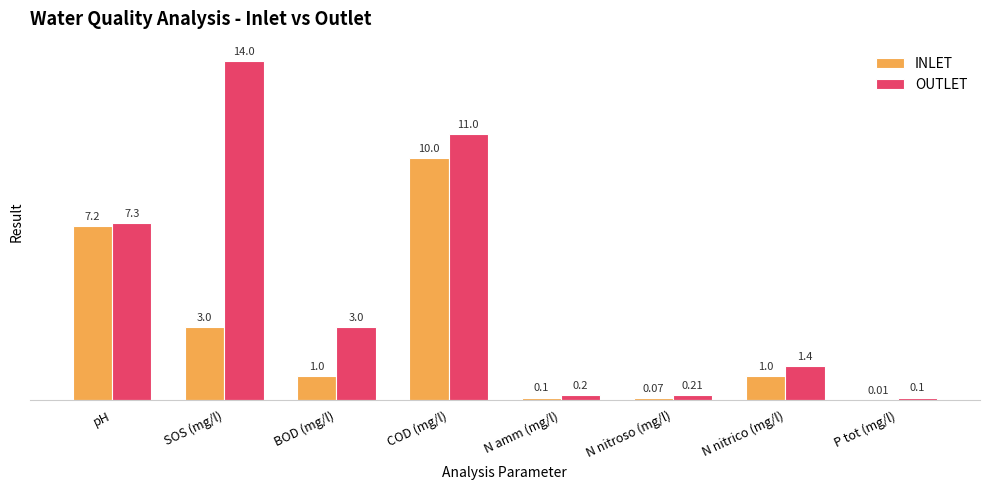

What is the sum of the INLET values at SOS (mg/l) and N nitrico (mg/l)?

4.0